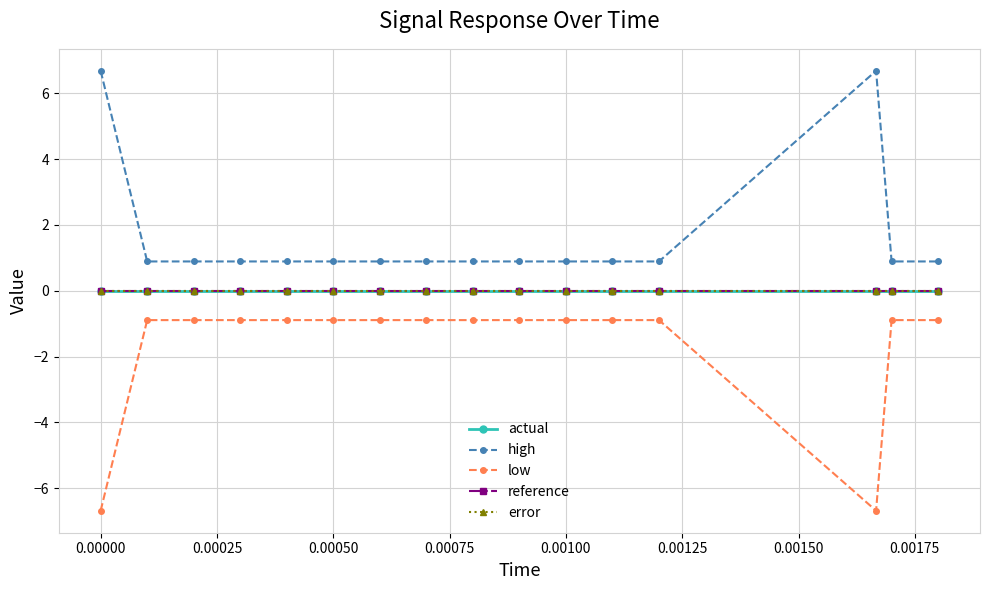

Is this an area chart (filled region under the line)?

No